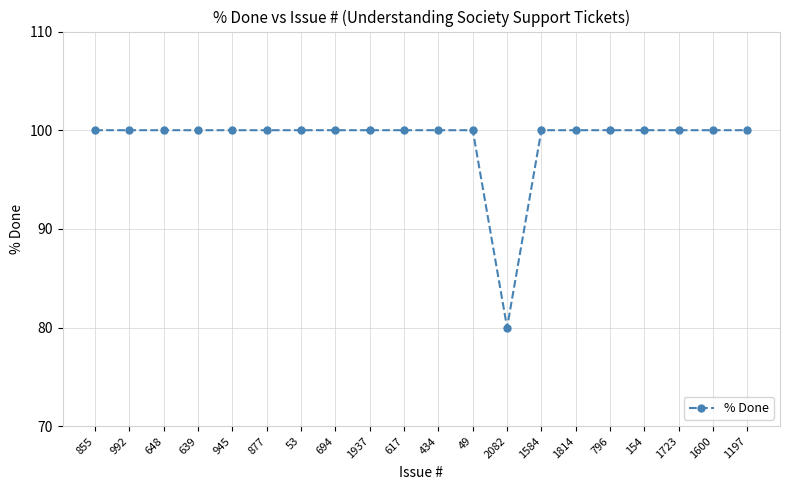

What is the sum of the values at 49 and 53?

200